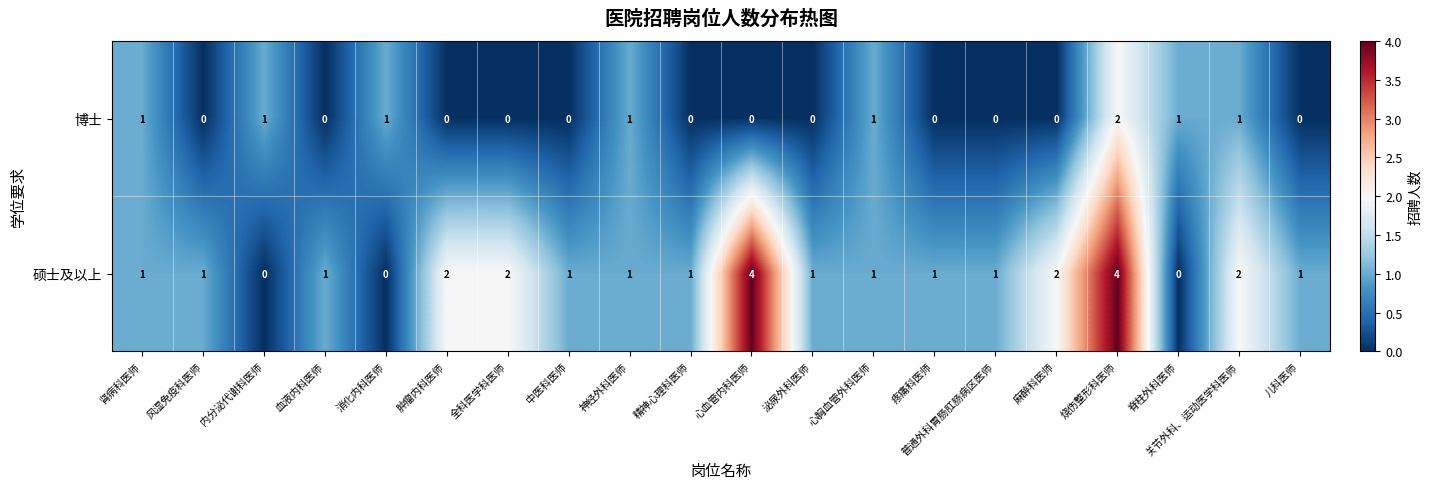

Which series has the largest range (max minus min)?

硕士及以上